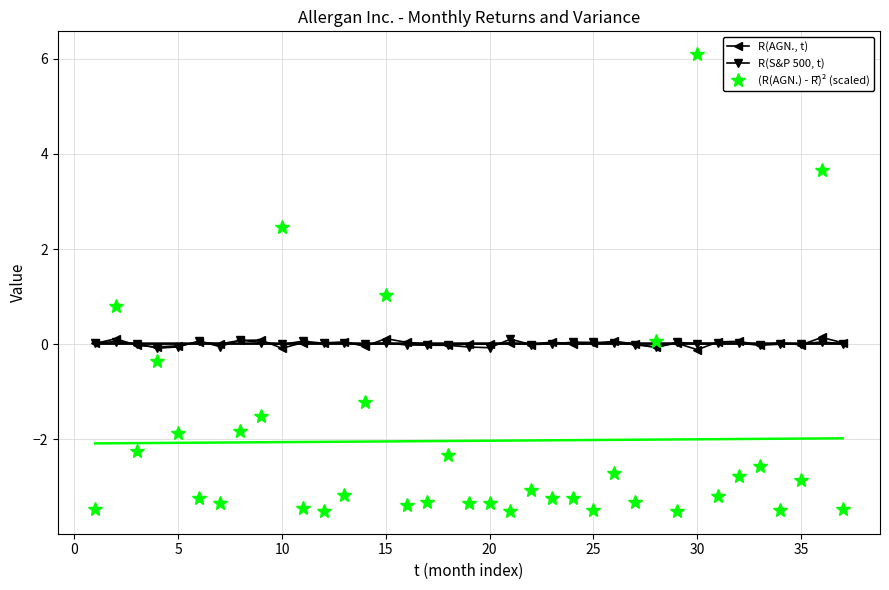

True or false: R(S&P 500, t) has more than 1 points higher than both neighbors.

True